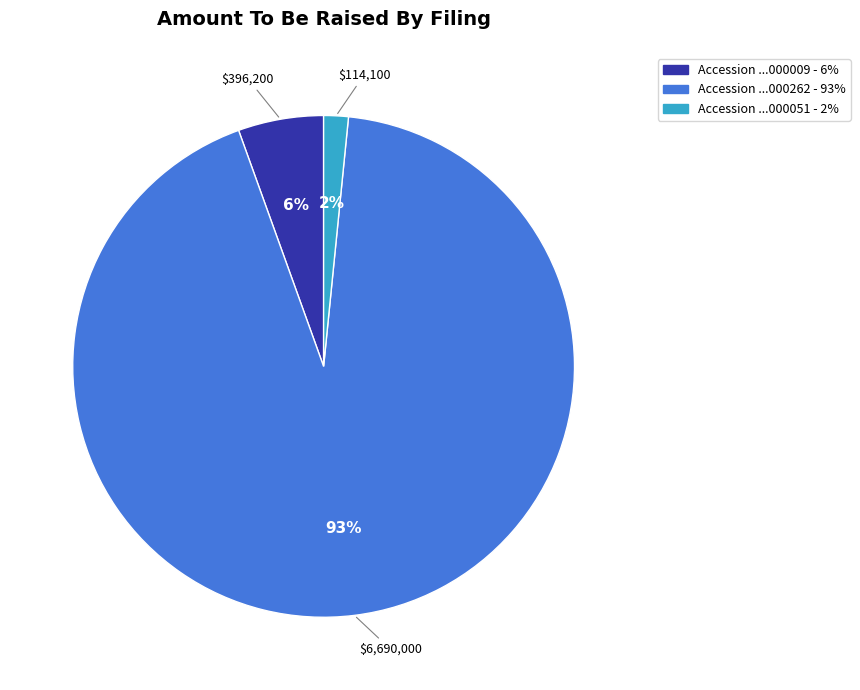

How many segments does this pie chart have?

3